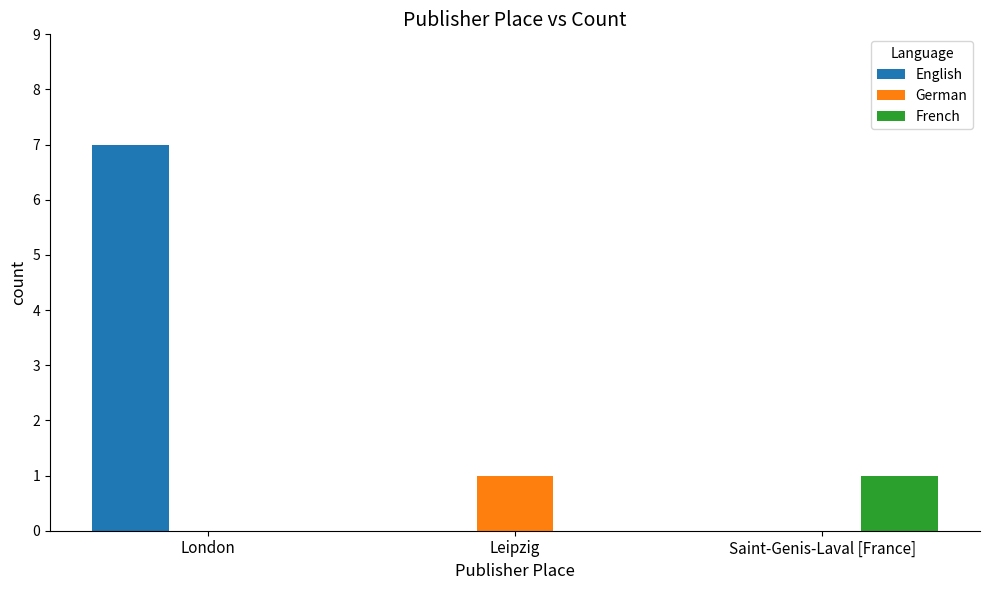

Is it true that German equals 0 at Saint-Genis-Laval [France]?

True